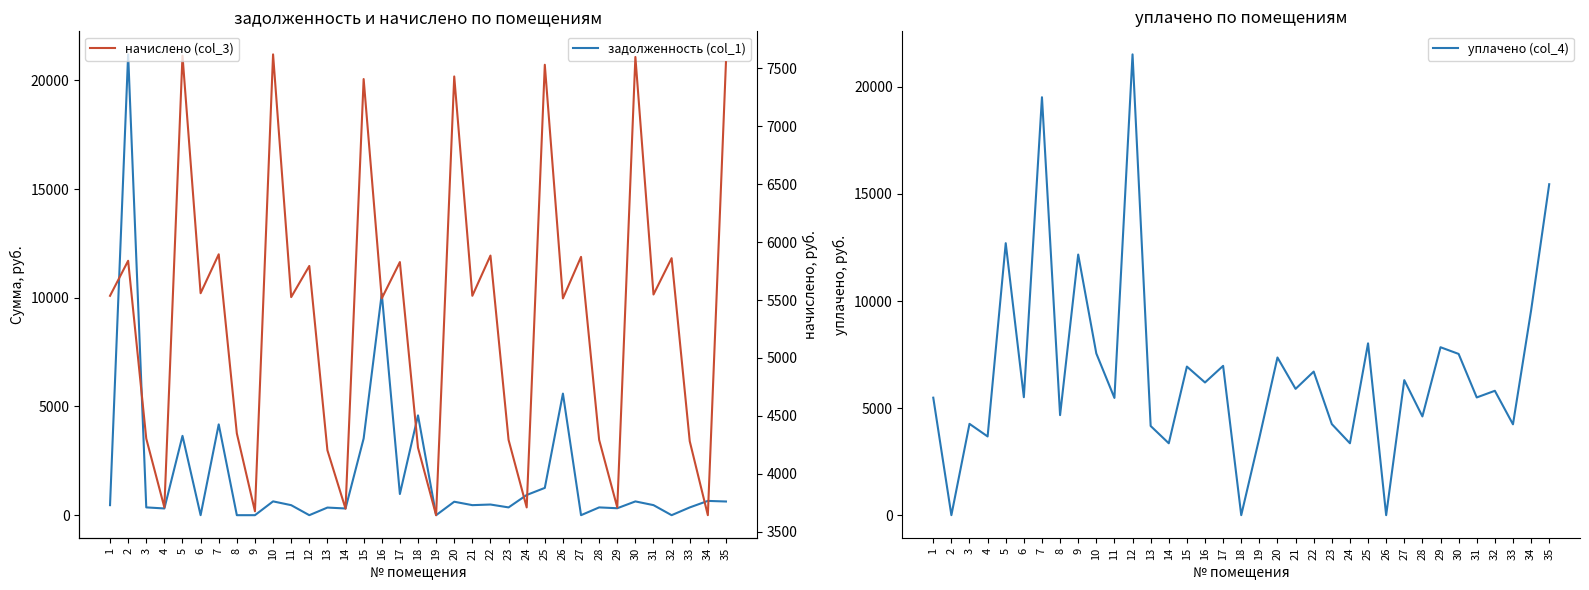

Is the value of задолженность (col_1) at 17 greater than the value of начислено (col_3) at 29?

No